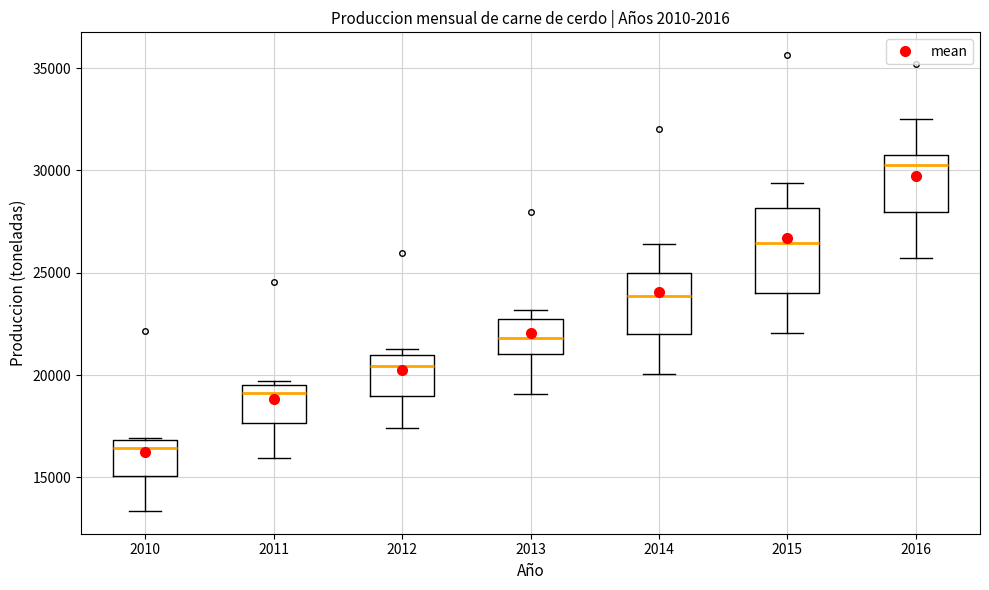

Which box's median line is the lowest?

2010